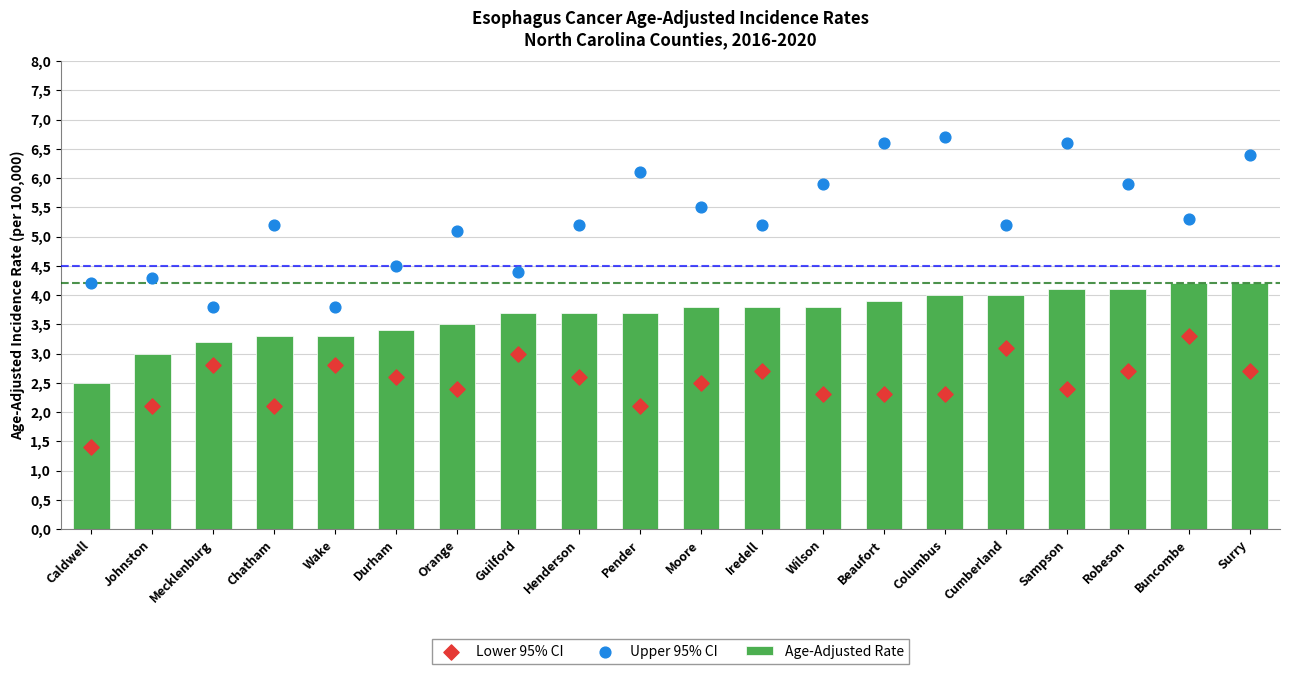

What are all the series names shown in the legend?

Age-Adjusted Rate, Lower 95% CI, Upper 95% CI